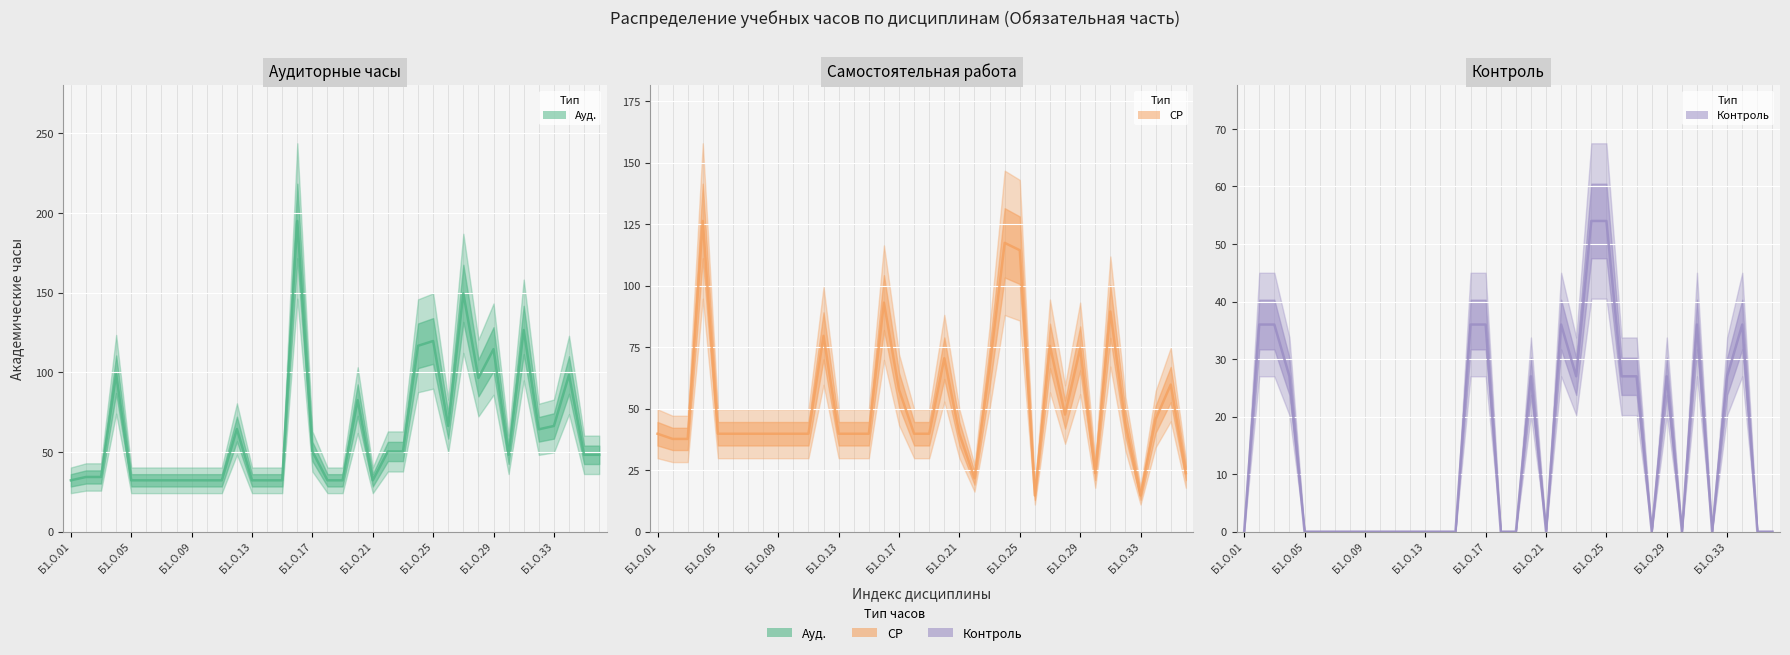

In Ауд., how many points are higher than both neighbors (excluding endpoints)?

9